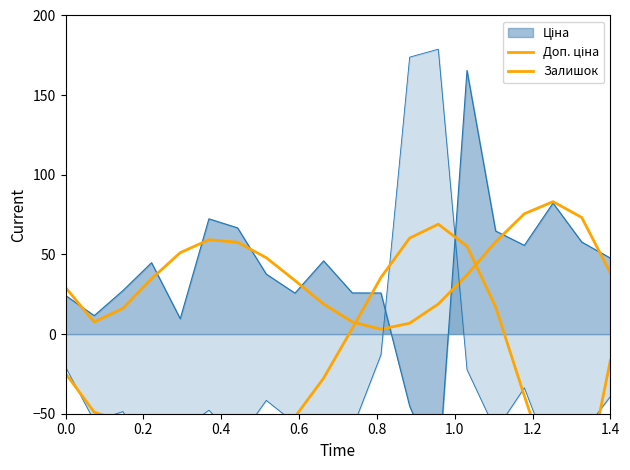

Between 1.0 and 0.4, which is larger?

1.0